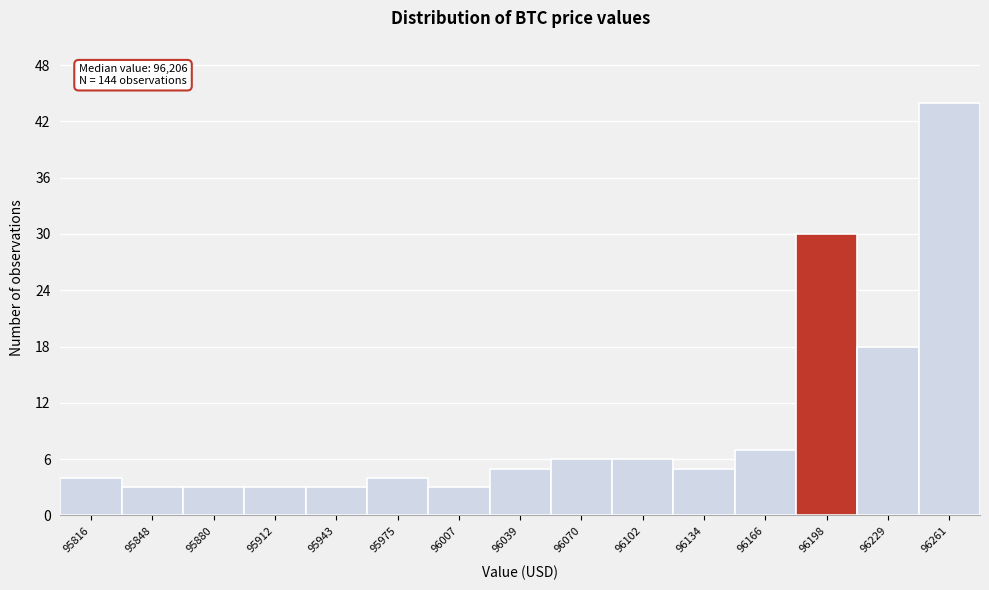

Over which range of the x-axis is the bar tallest?

96245 to 96275